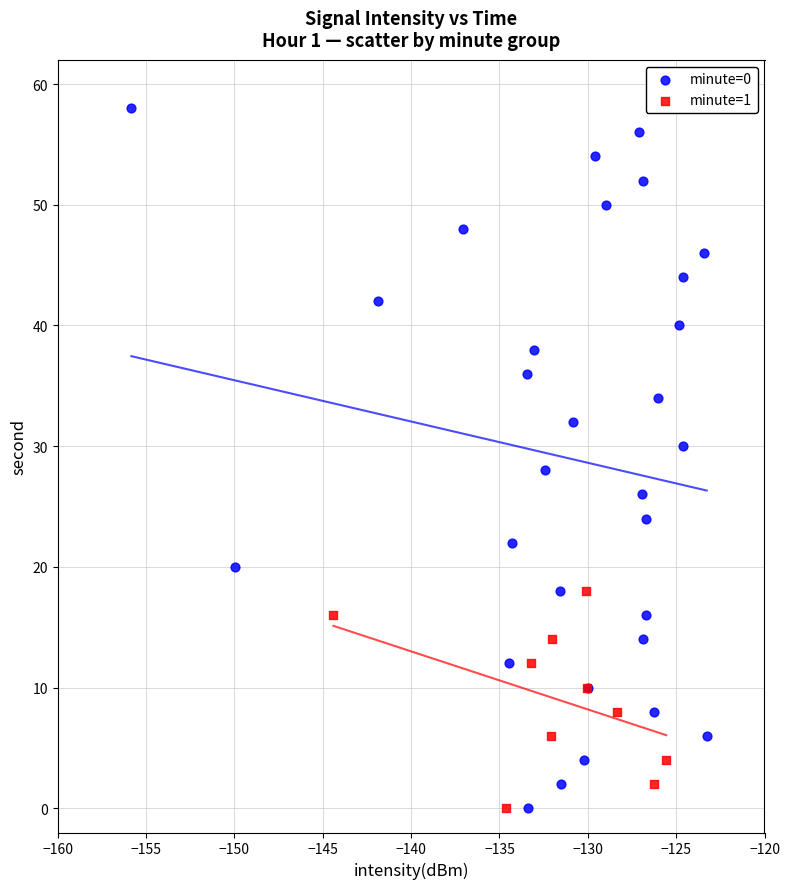

Which series has the widest spread of Y values?

minute=0